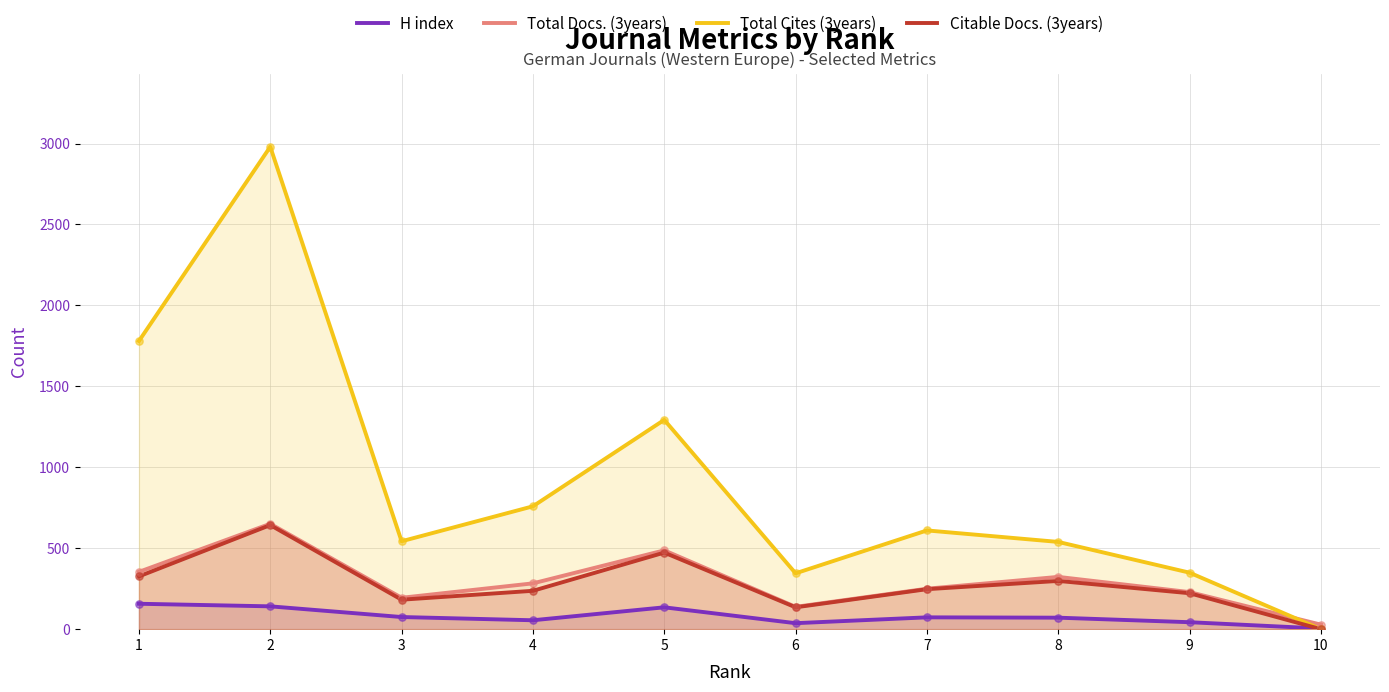

Which series changed the most between 2 and 8?

Total Cites (3years)